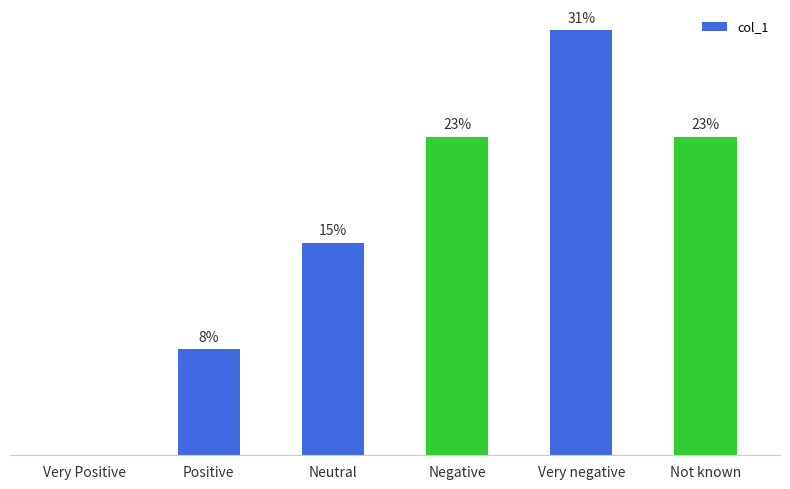

The value at Neutral is 1. True or false?

False